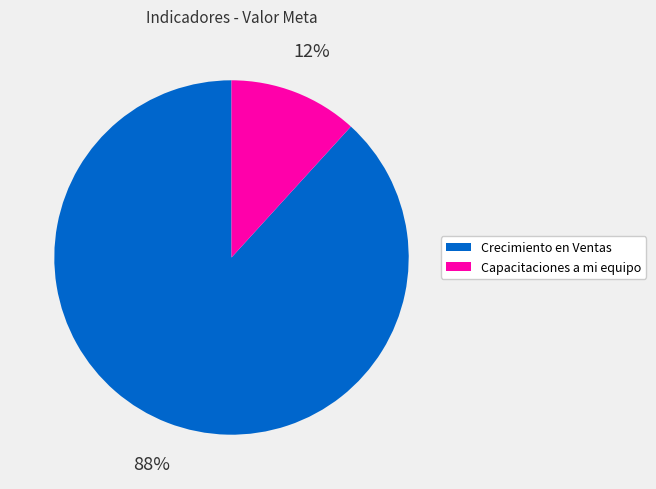

Rank the categories by value from highest to lowest.

Crecimiento en Ventas, Capacitaciones a mi equipo